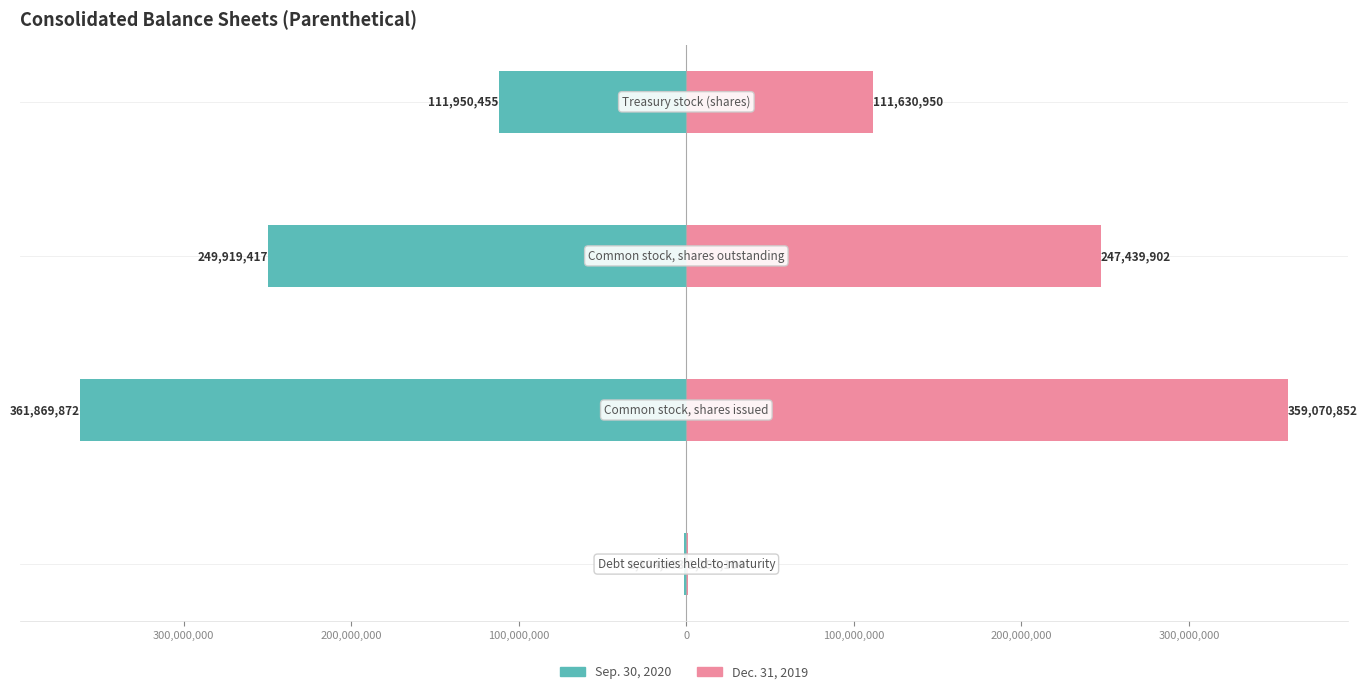

What is the difference between the maximum and minimum values in the Sep. 30, 2020 series?

360565179